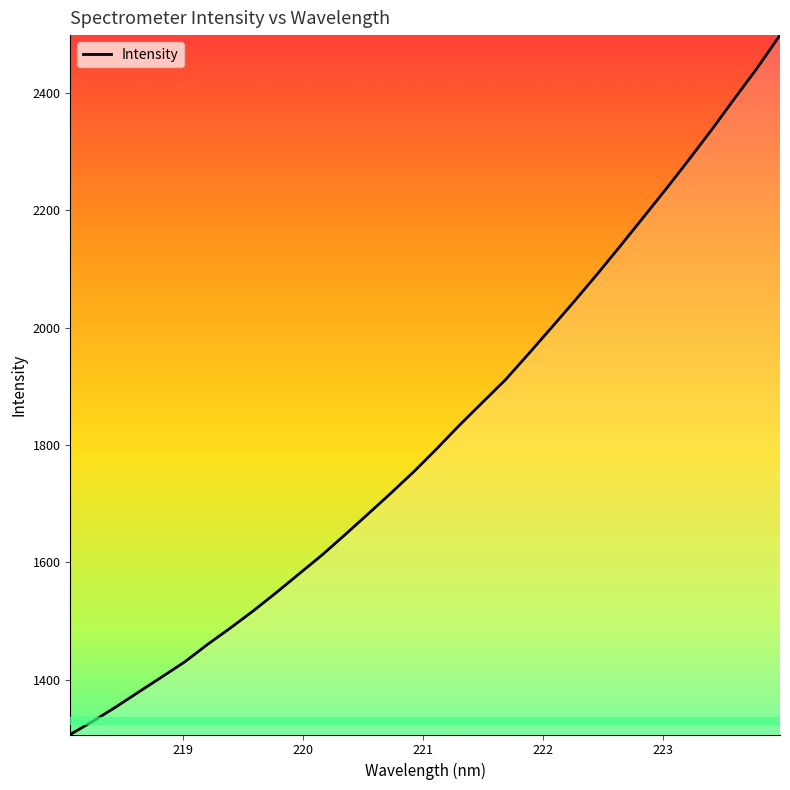

Reading left to right, extract all data points from this chart.

1306.5	1329.4	1353.7	1379.4	1404.7	1430.5	1460.4	1488.5	1517.8	1548.8	1580.9	1613.0	1647.5	1682.7	1718.2	1754.8	1793.9	1834.3	1872.9	1911.4	1955.2	1999.8	2044.8	2091.0	2138.6	2187.0	2235.7	2285.7	2337.0	2390.1	2442.7	2498.9